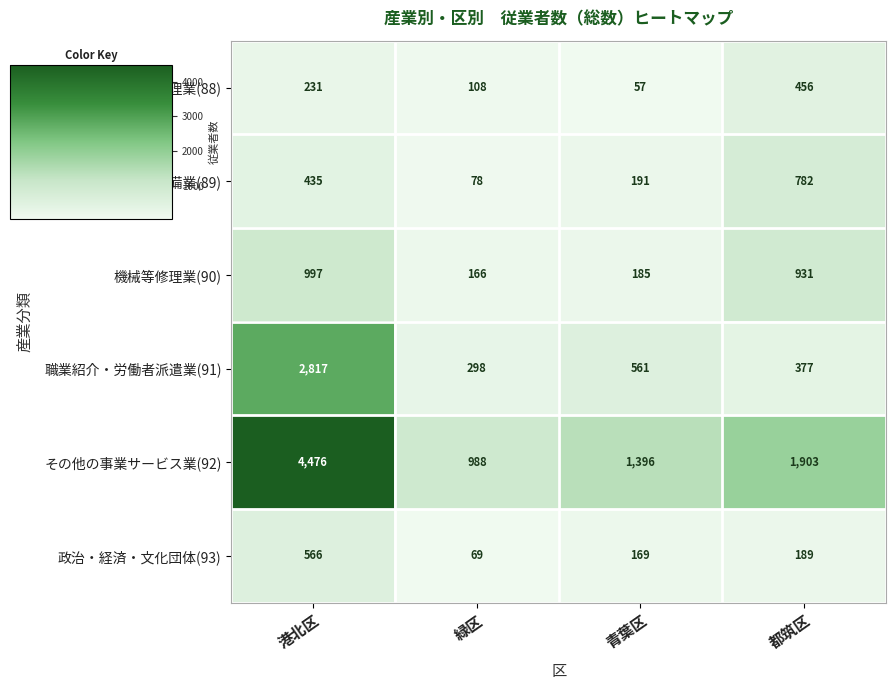

How many その他の事業サービス業(92) values are between 1396 and 4476?

3